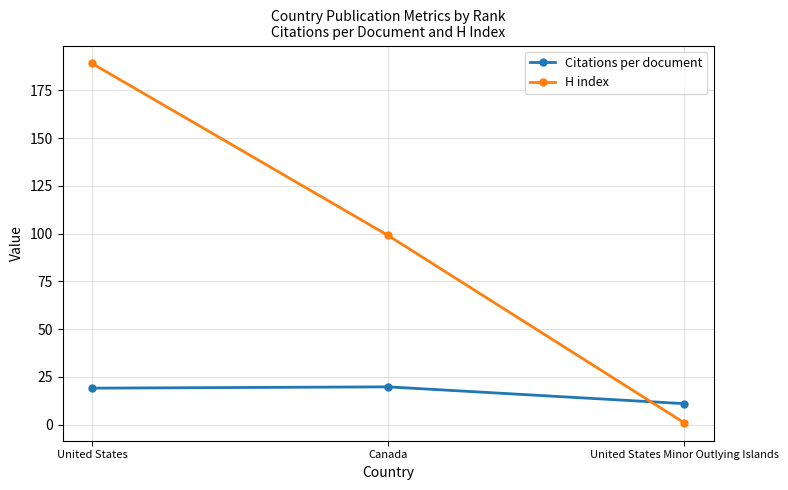

At which label is H index closest to 95?

Canada